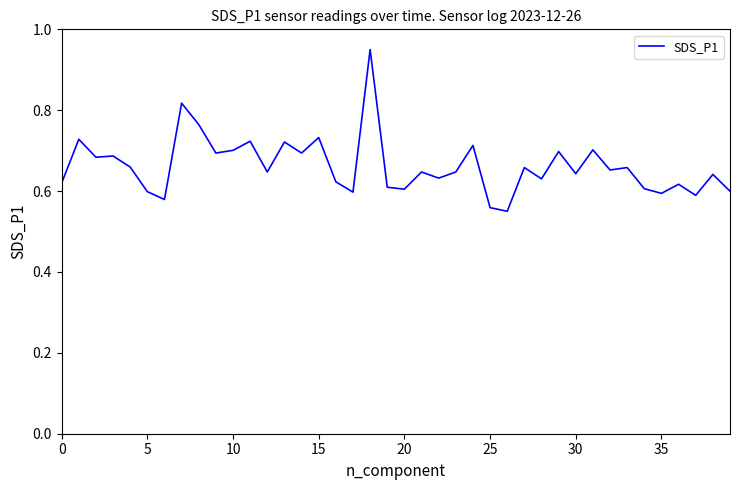

What is the difference between the maximum and minimum values?

0.4